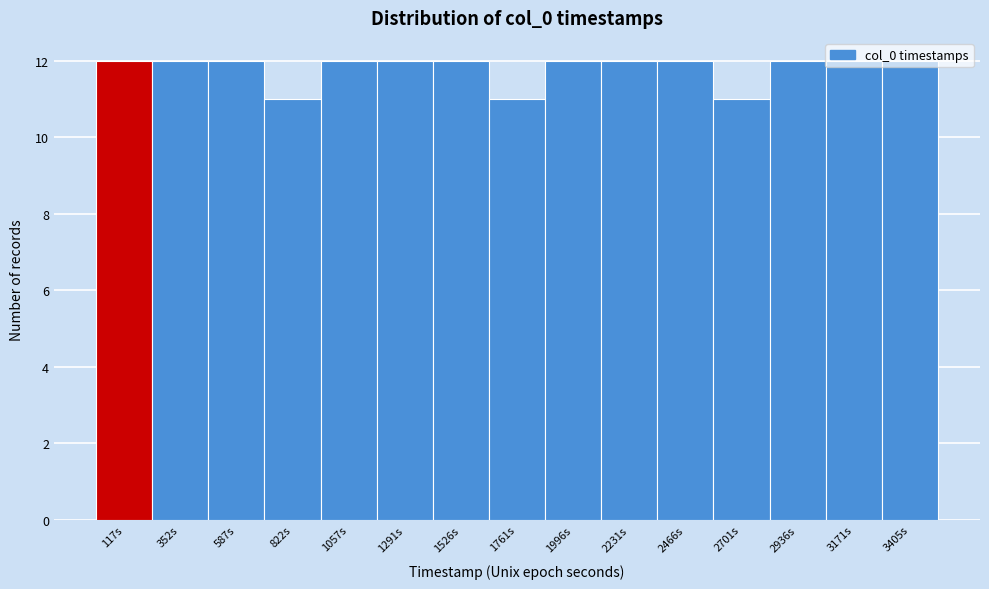

What is the height of the bar covering 700 to 950 on the x-axis? Neither the bar edges nor the heights are printed on the chart, so give them approximately, as read against the axes.

11